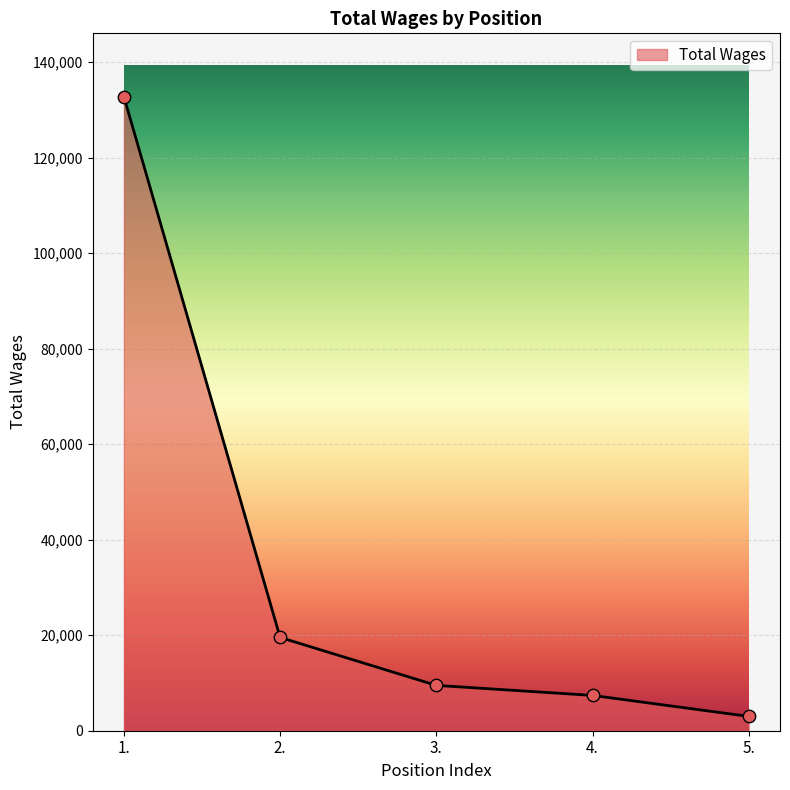

Which has a higher value, 1. or 3.?

1.